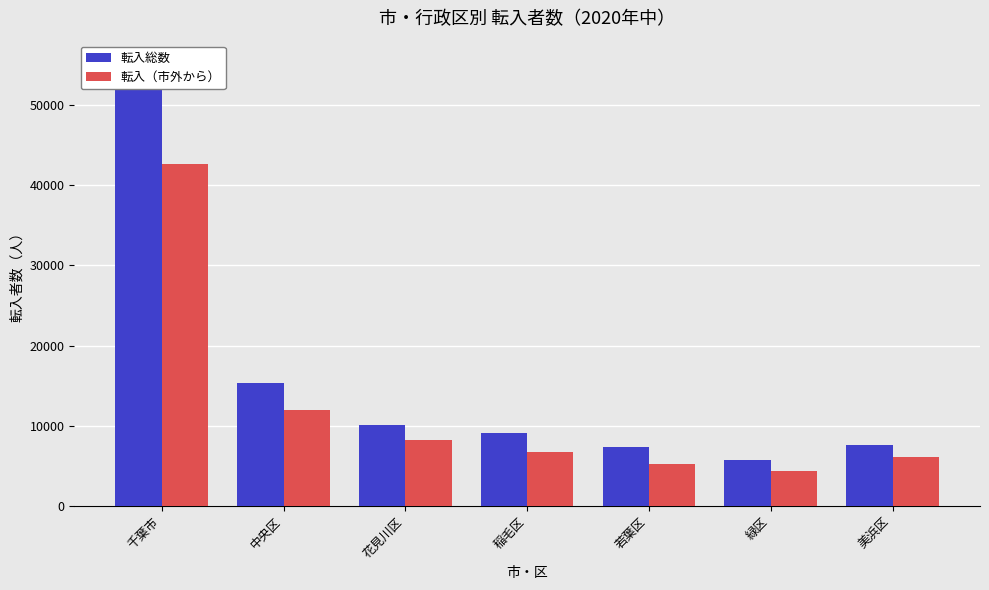

Which series has the largest total across all categories?

転入総数